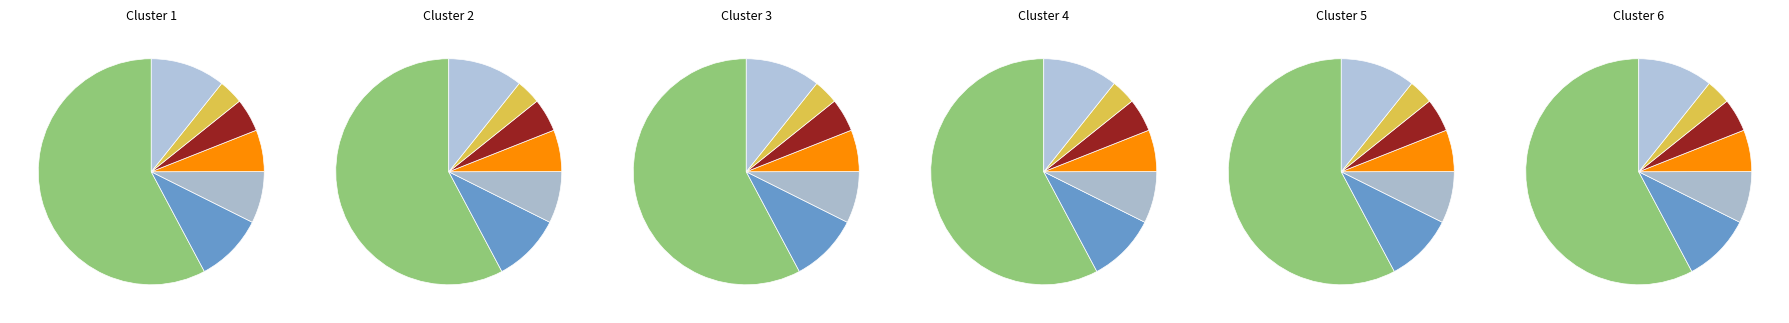

Which slice is the largest?

NN